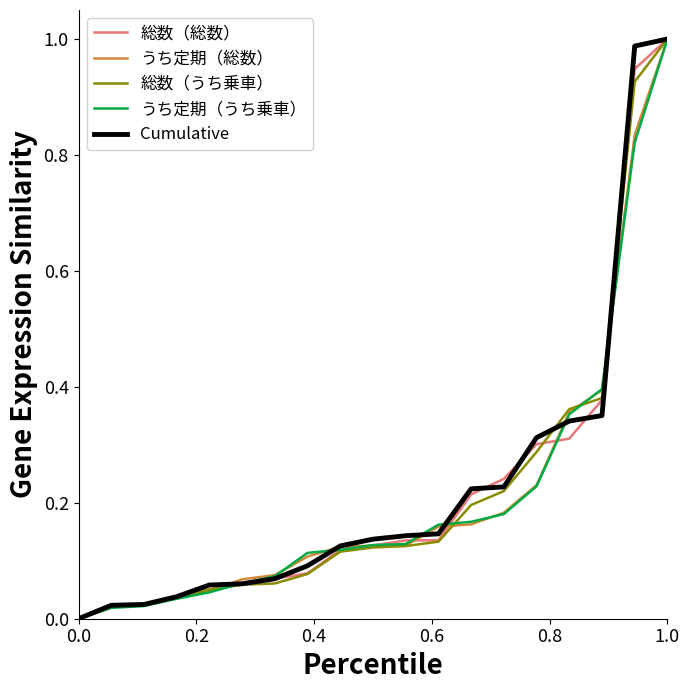

What are all the series names shown in the legend?

総数（総数）, うち定期（総数）, 総数（うち乗車）, うち定期（うち乗車）, Cumulative